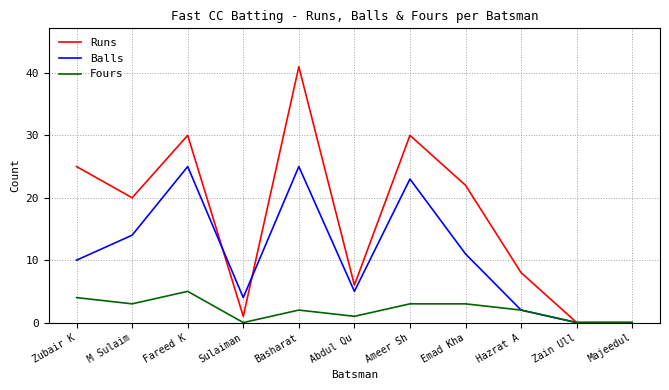

What position from the left is Zain Ull?

10